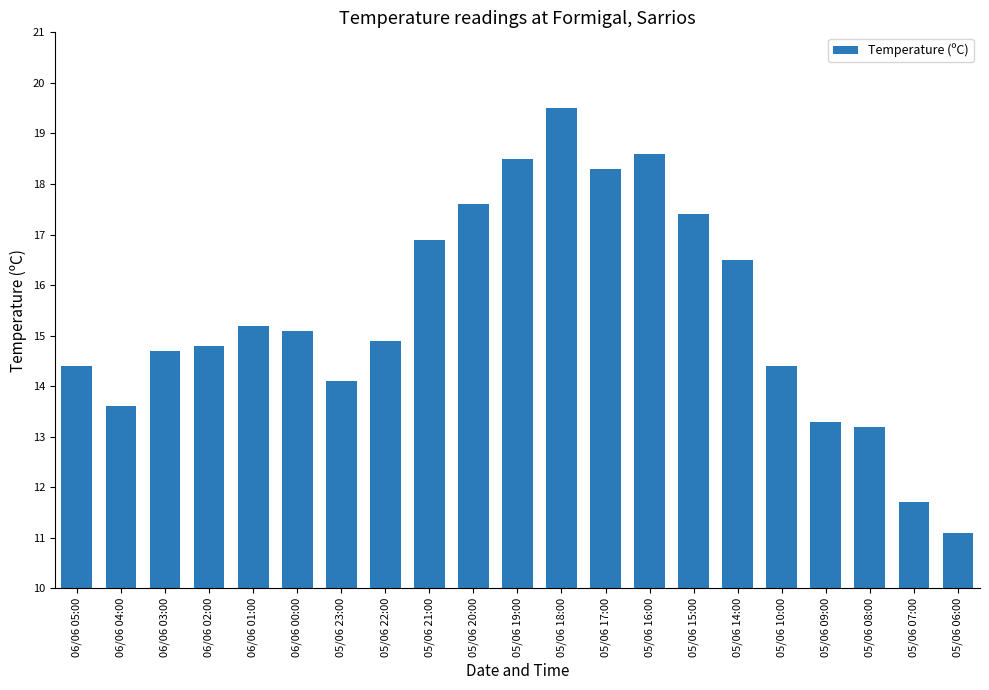

How many distinct data groups are displayed?

1